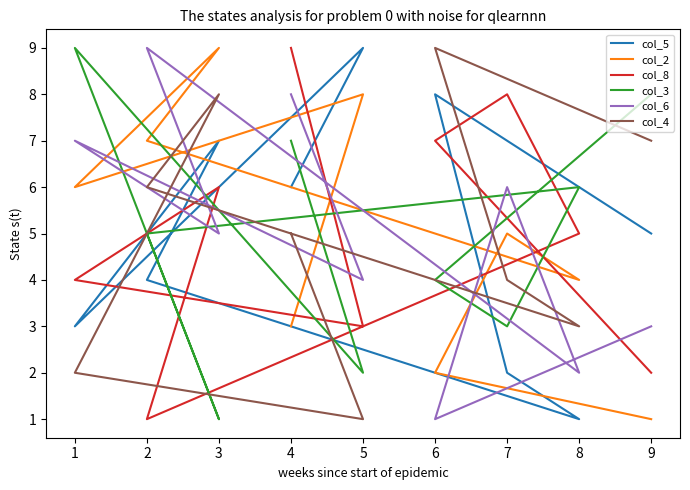

Does the chart display data point markers on the line(s)?

No